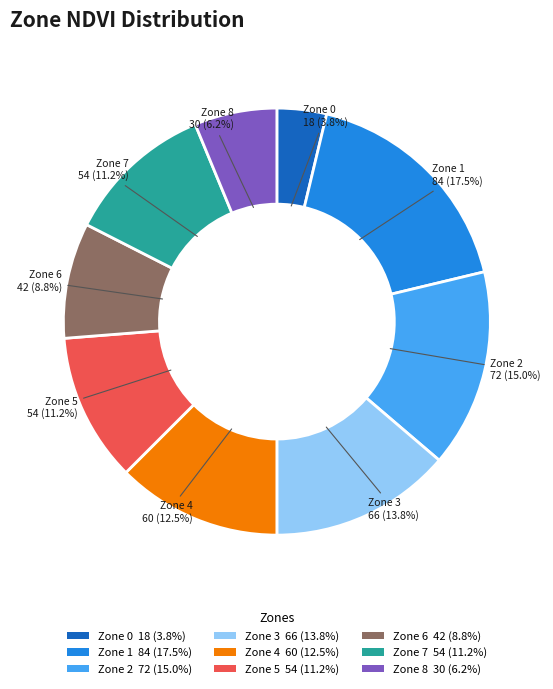

Which category has the smallest portion of the pie?

Zone 0